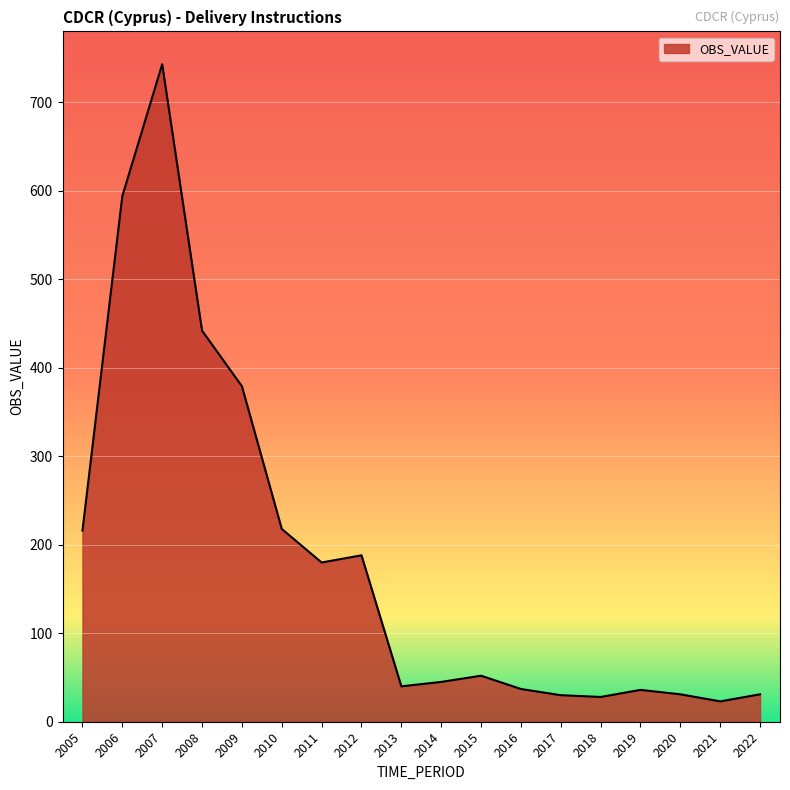

What is the difference between the maximum and minimum values?

720.0